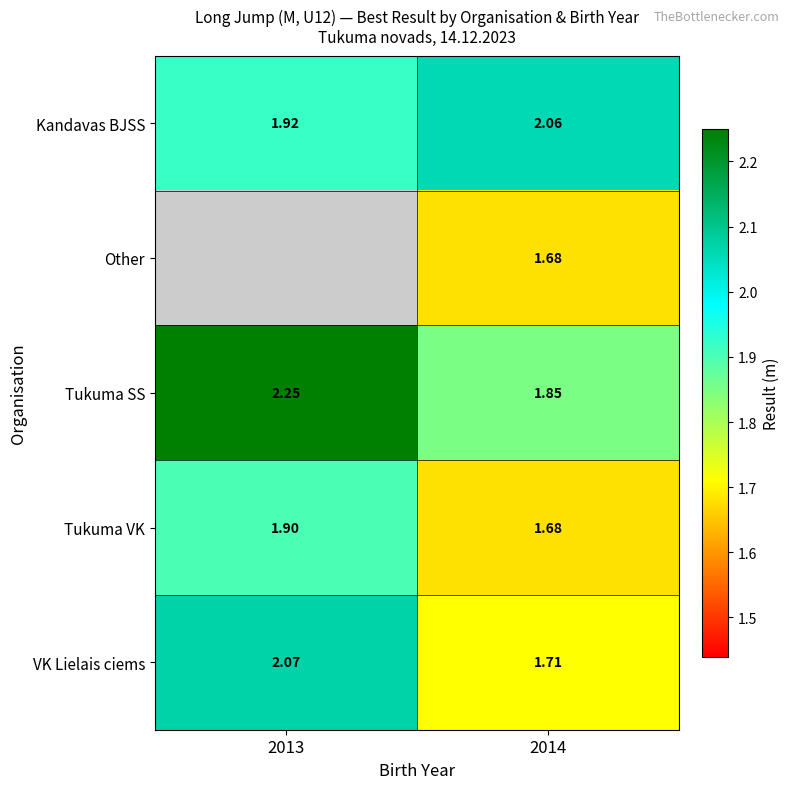

How many values in the Kandavas BJSS series are below 2?

1